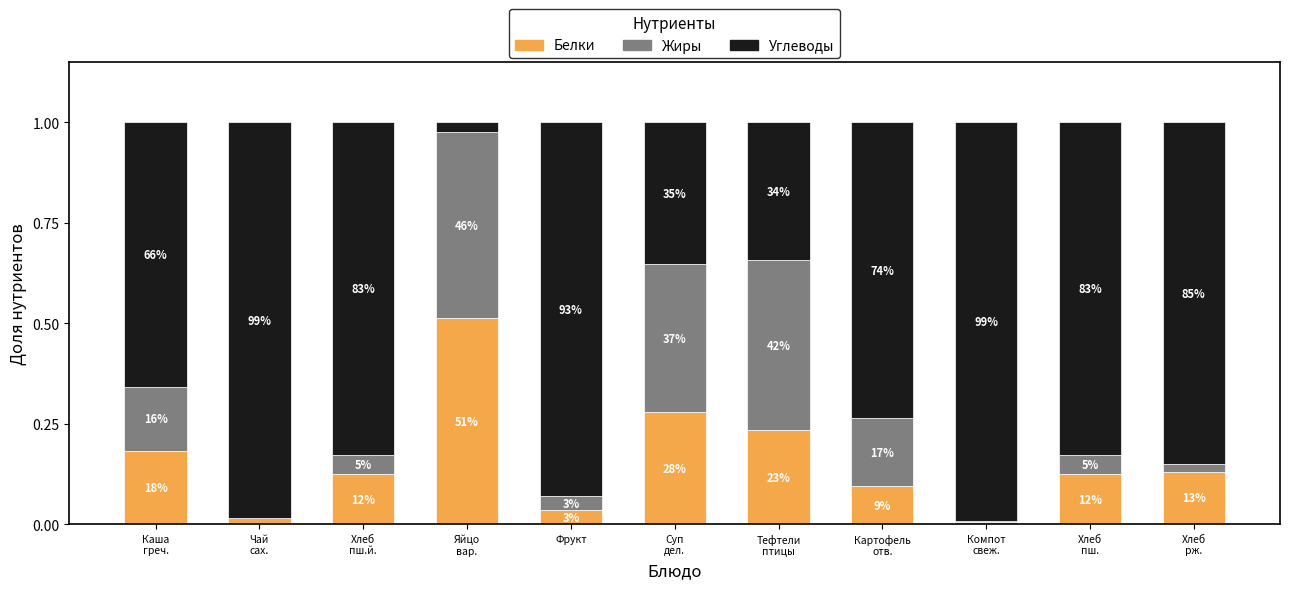

Which series has the widest spread of values?

Углеводы